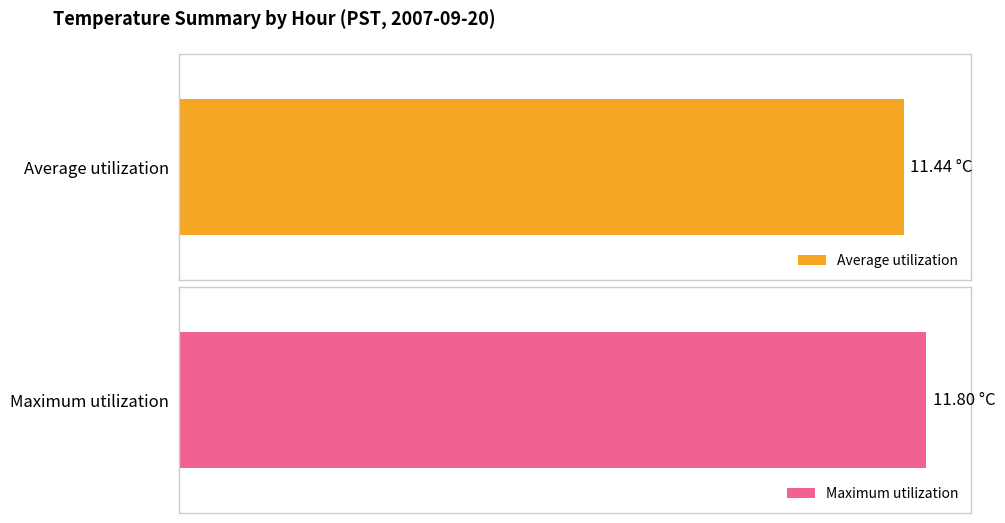

Are the bars grouped side by side (vs. stacked)?

Yes